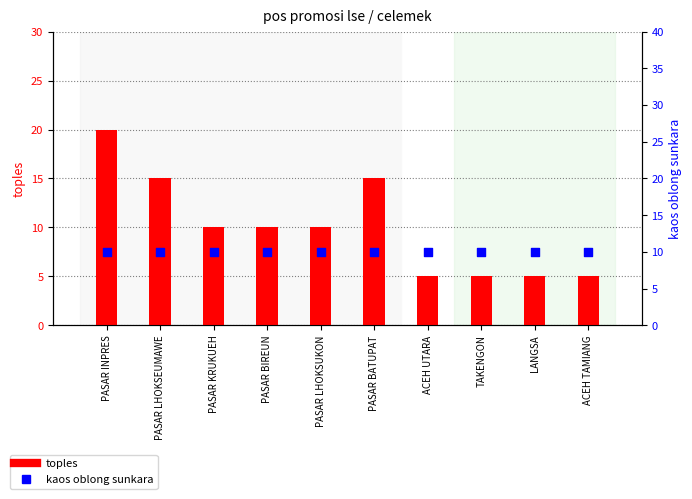

Which series has the largest Y range (max minus min)?

toples